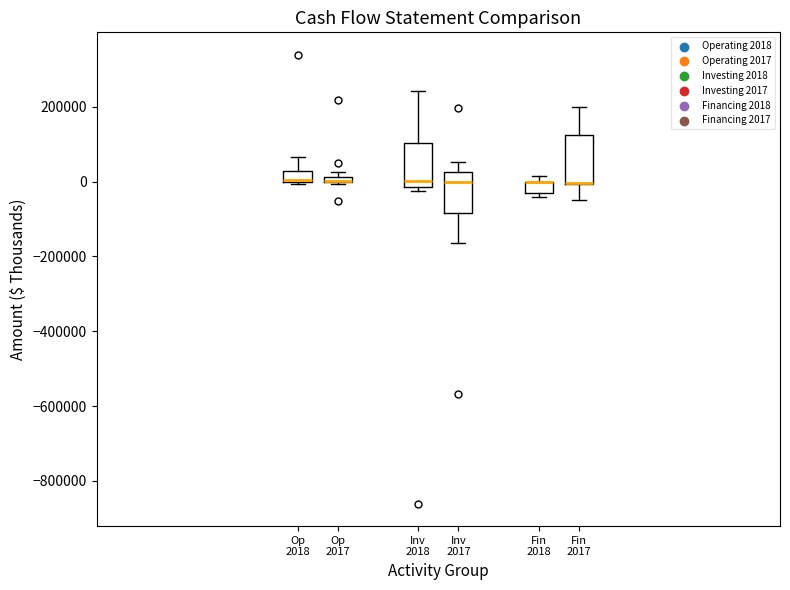

Where does the median line of the box for Inv 2018 sit on the y-axis? The values are not printed on the chart, so give them approximately, as read against the axis.

0